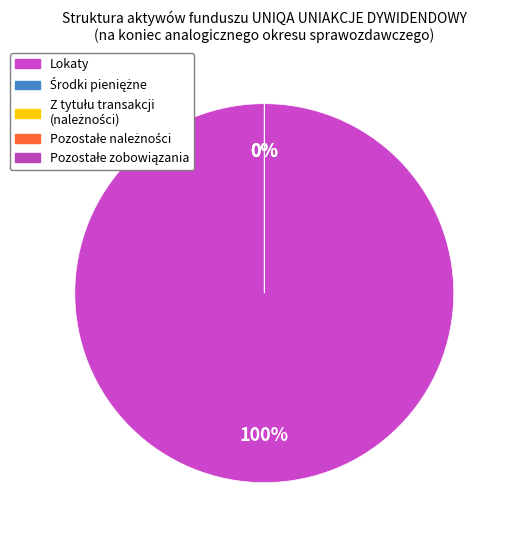

Is there a majority slice in this chart?

Yes